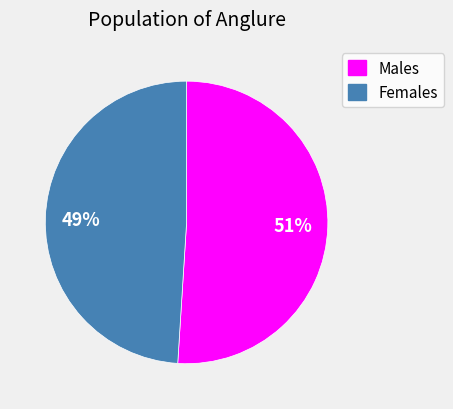

To the nearest percent, what is the average slice percentage?

50%